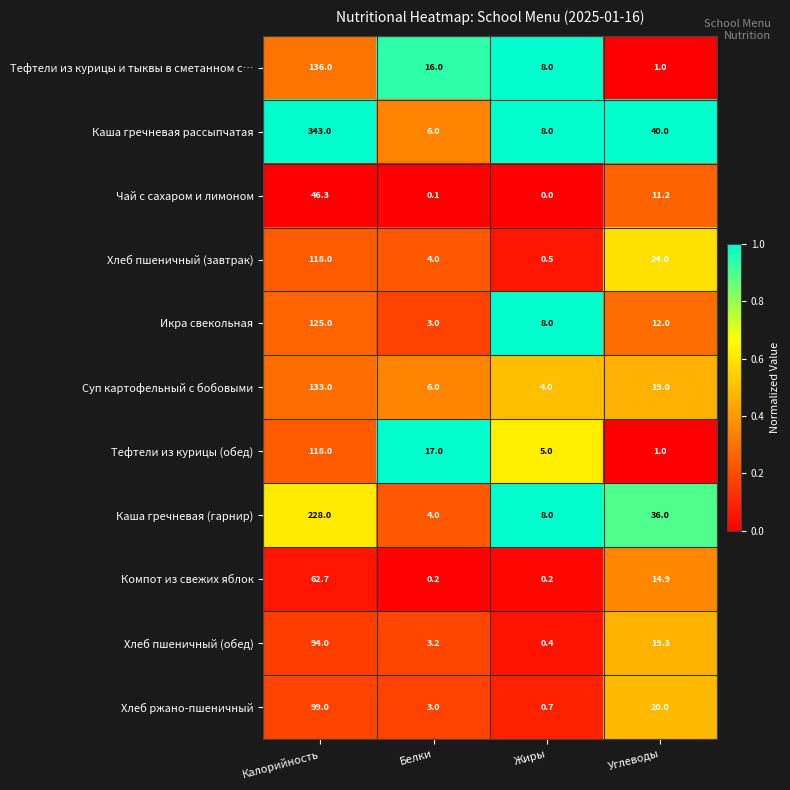

At which label does Тефтели из курицы (обед) first exceed 17?

Калорийность